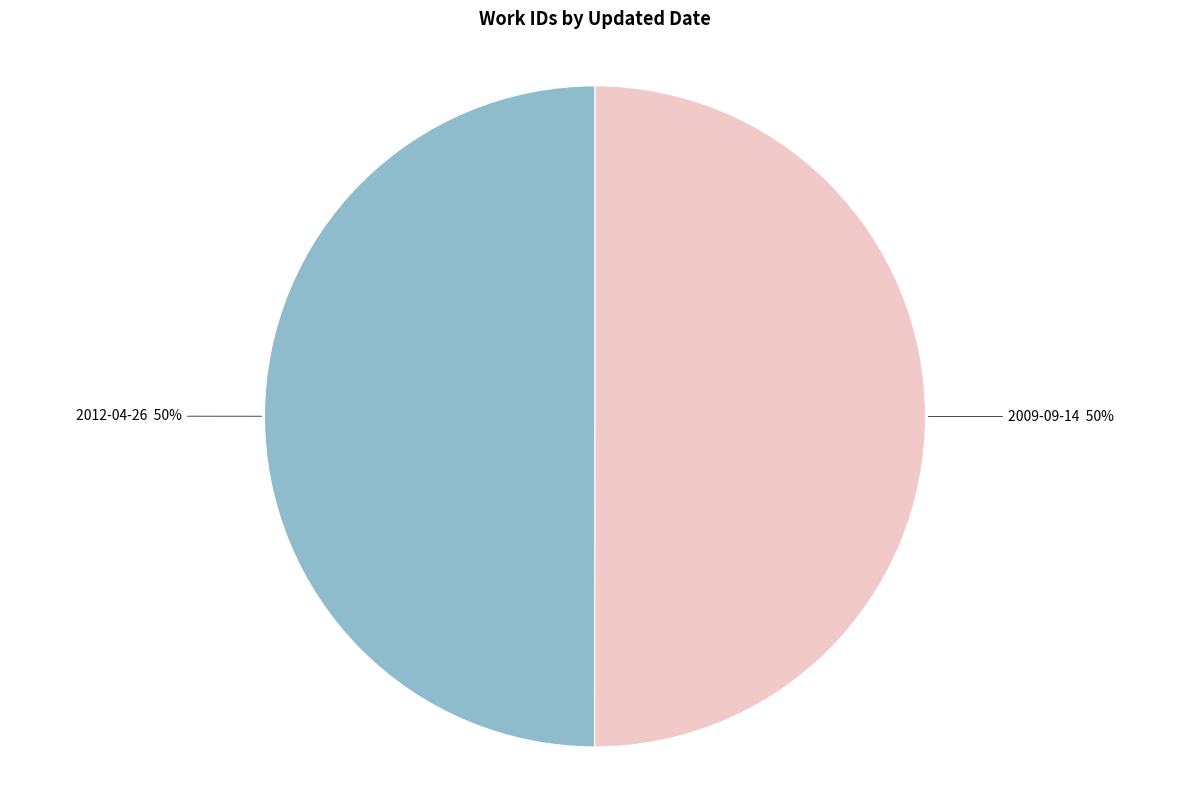

To the nearest percent, what is the average slice percentage?

50%